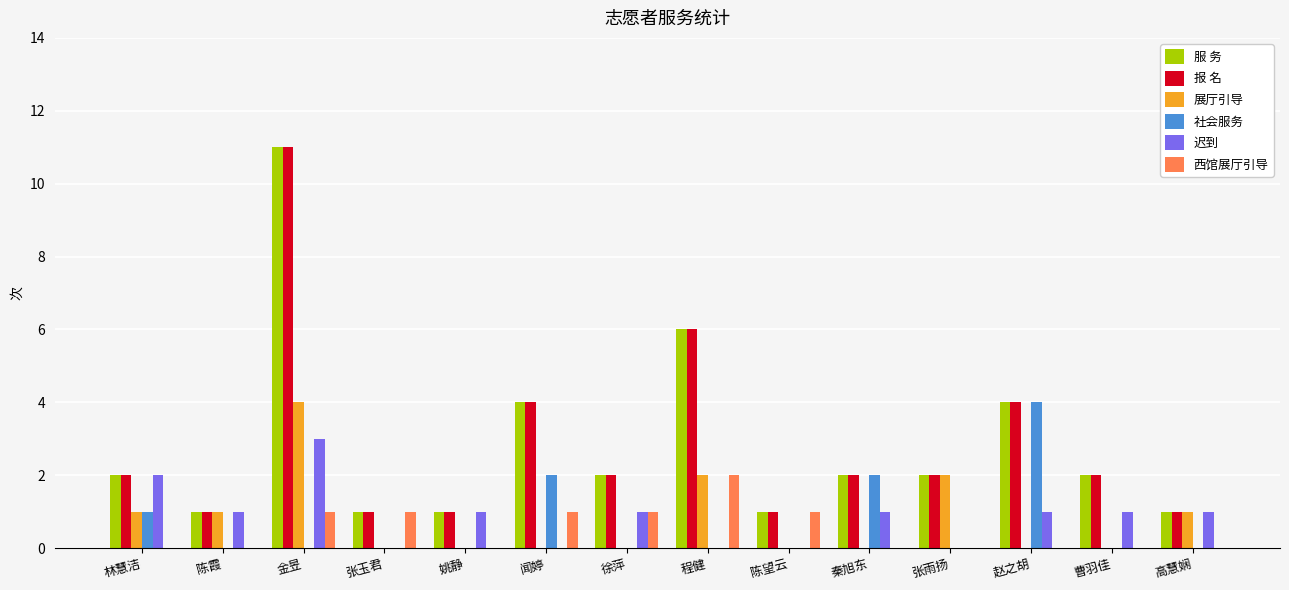

What is the greatest value displayed?

11